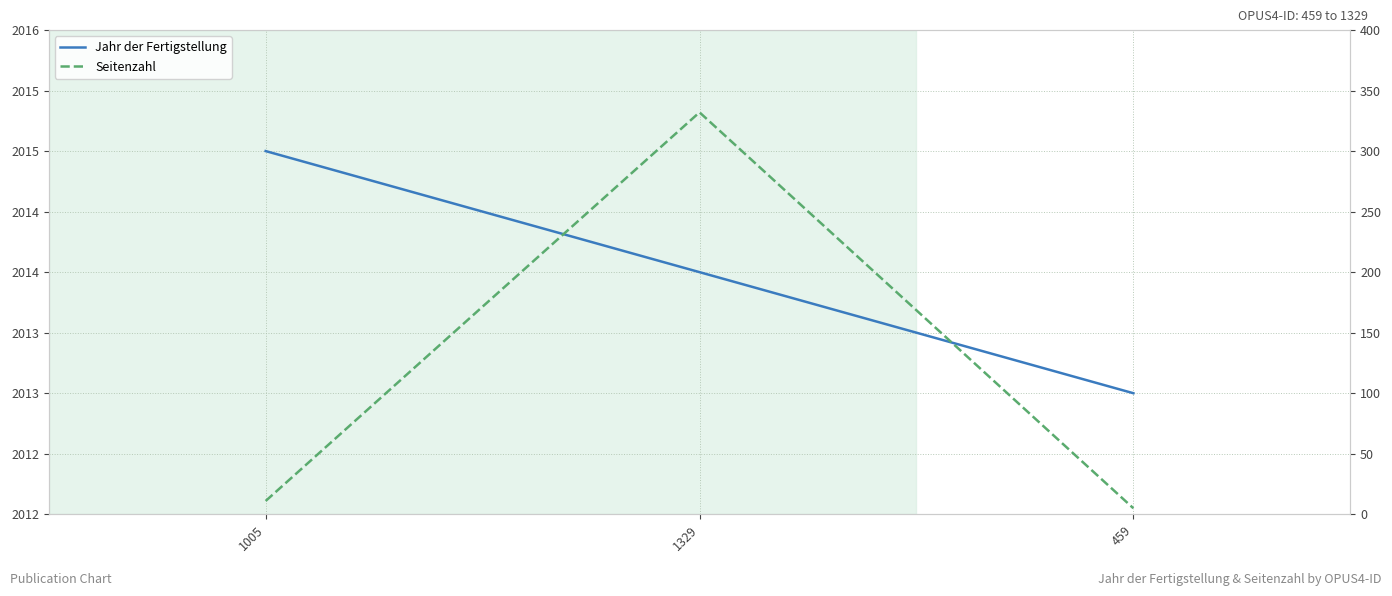

Reading right to left, what are all the values shown in this chart?

Jahr der Fertigstellung: 459=2013	1329=2014	1005=2015
Seitenzahl: 459=5	1329=332	1005=11